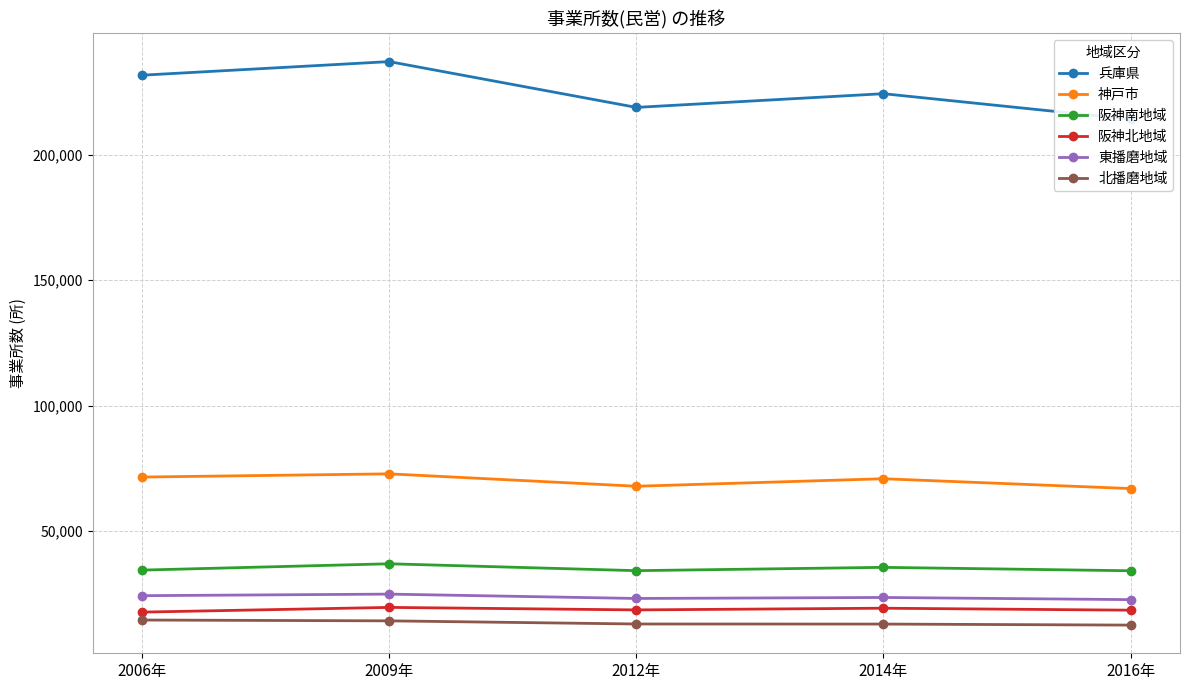

True or false: 阪神南地域 and 神戸市 cross at least once.

False